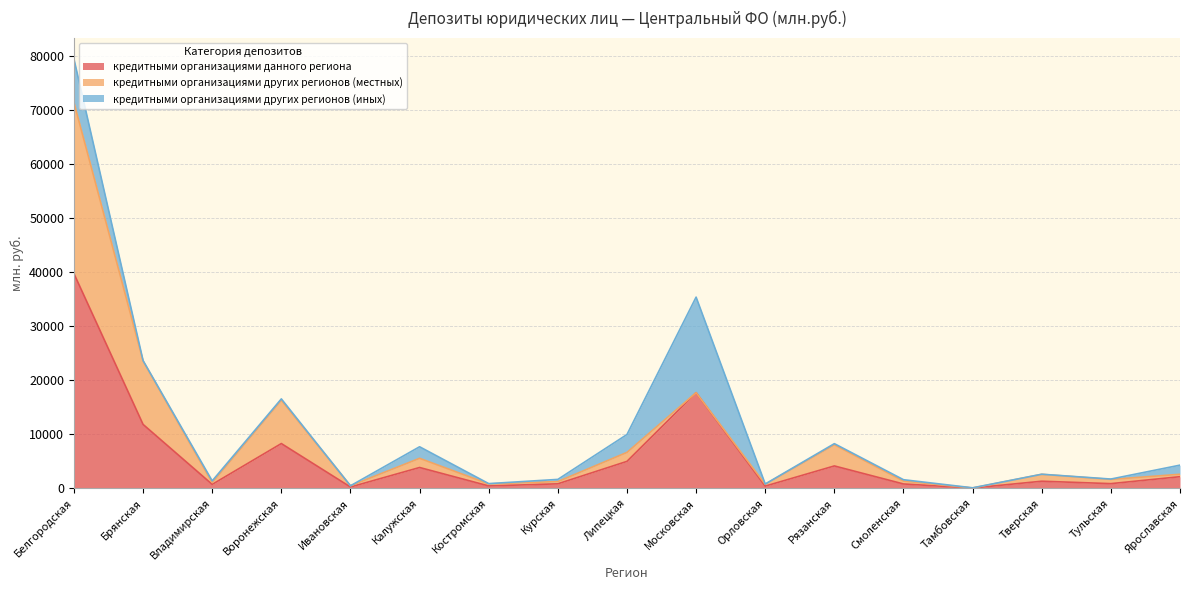

Reading left to right, transcribe all the data shown in this chart.

кредитными организациями данного региона: 39721	11812	711	8269	225	3837	426	817	4972	17687	392	4126	788	38	1297	849	2136
кредитными организациями других регионов (местных): 31682	11742	338	8032	225	1703	373	412	1662	0	333	3923	539	0	1278	781	446
кредитными организациями других регионов (иных): 8039	70	309	237	0	2134	54	405	3310	17687	59	202	250	38	14	68	1690